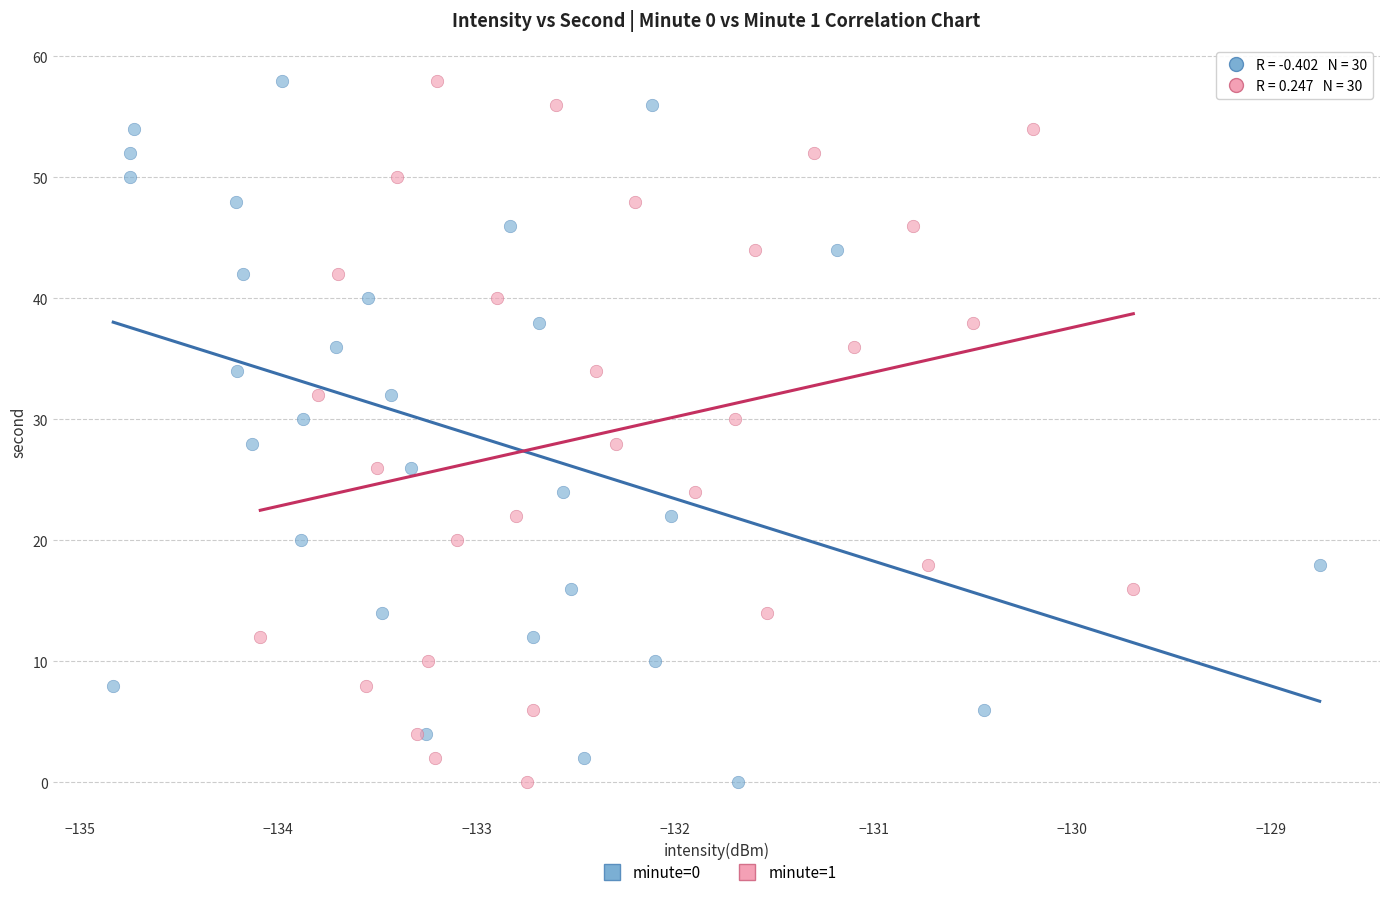

What are all the series names shown in the legend?

minute=0, minute=1